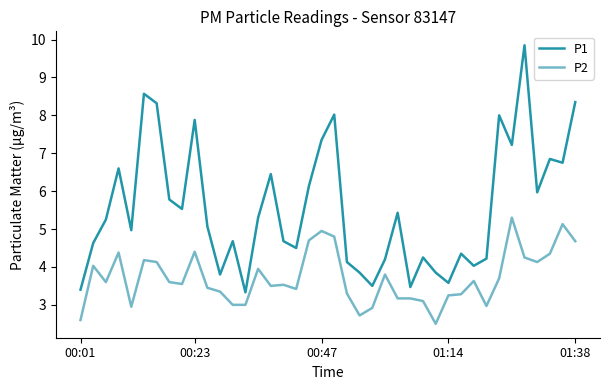

True or false: P1 and P2 intersect in this chart.

False